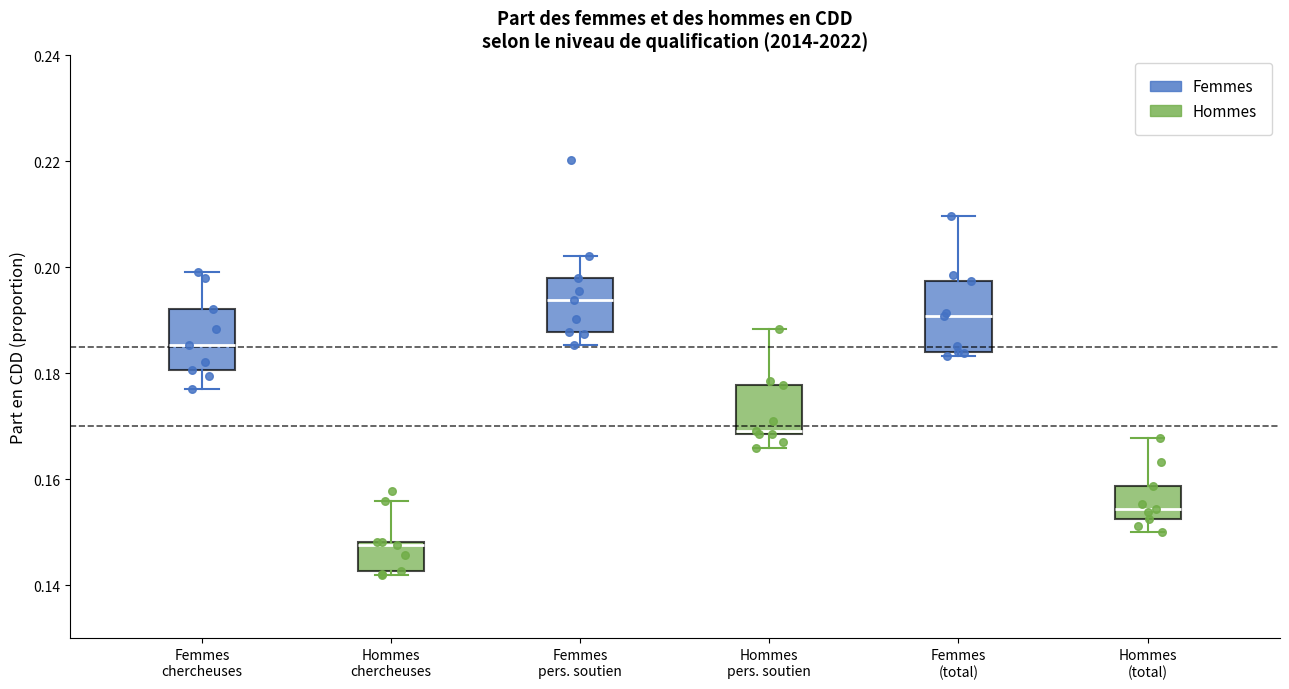

Where does the median line of the box for Femmes pers. soutien sit on the y-axis? The values are not printed on the chart, so give them approximately, as read against the axis.

0.194